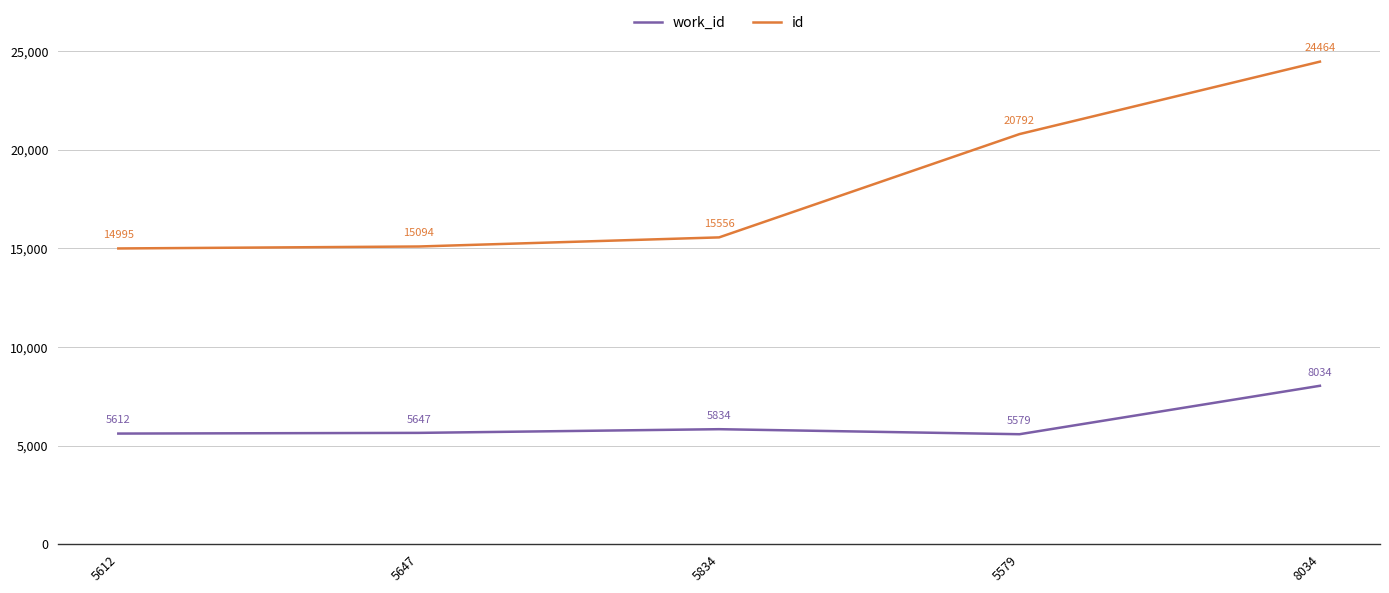

True or false: id and work_id intersect in this chart.

False